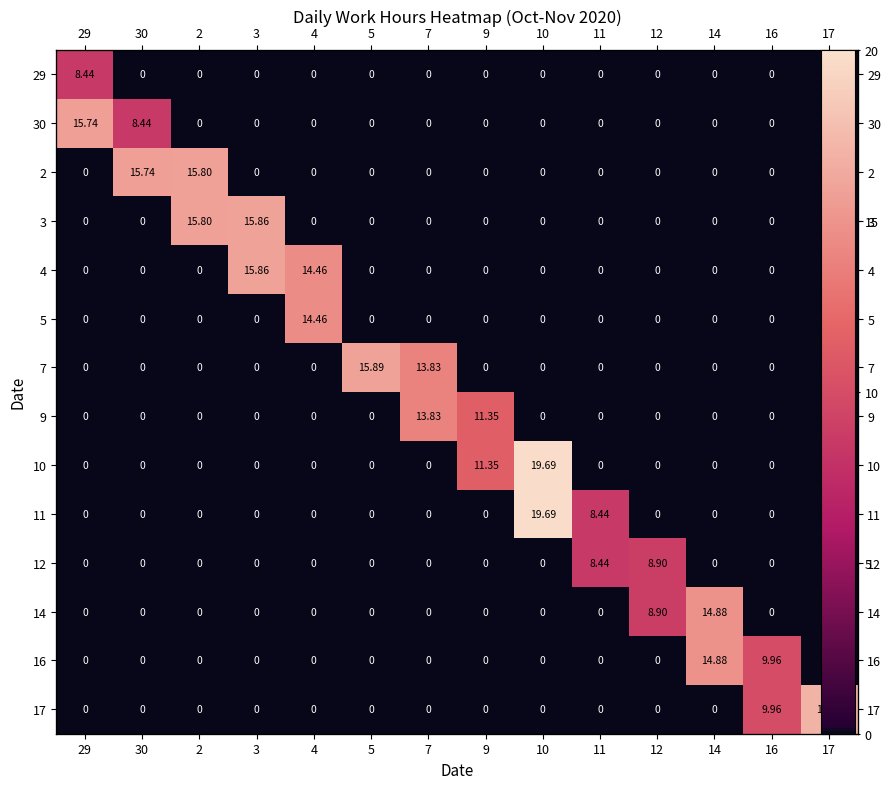

At which category is the sum across all series the highest?

10